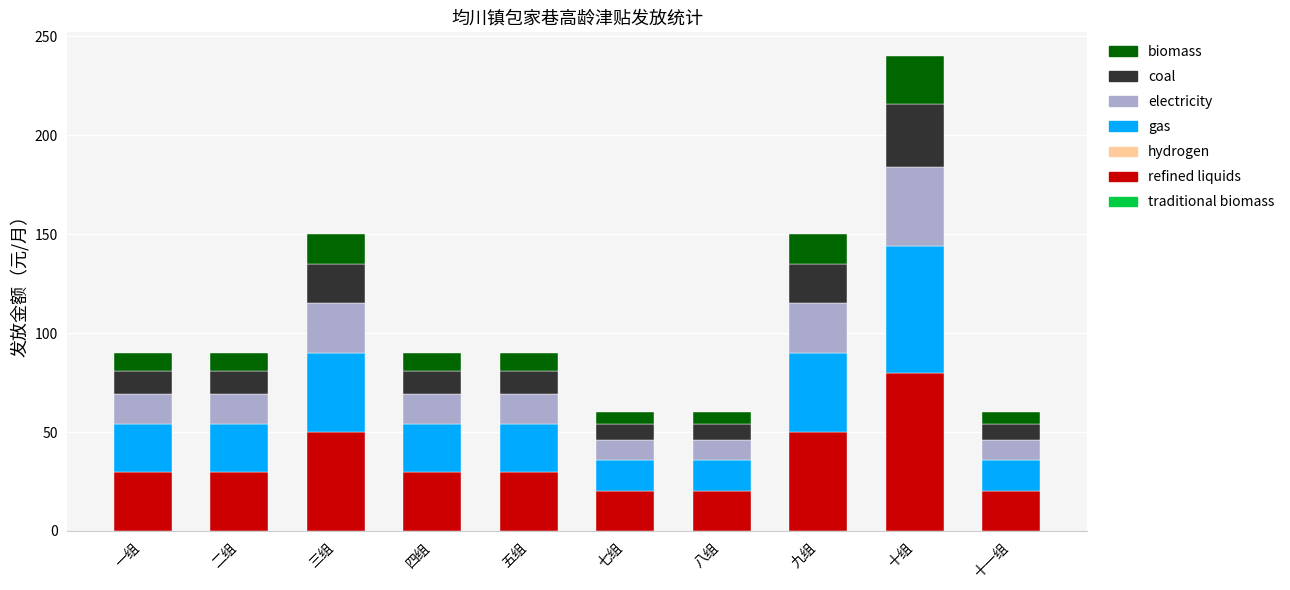

What is the total value across all series at 十一组?

60